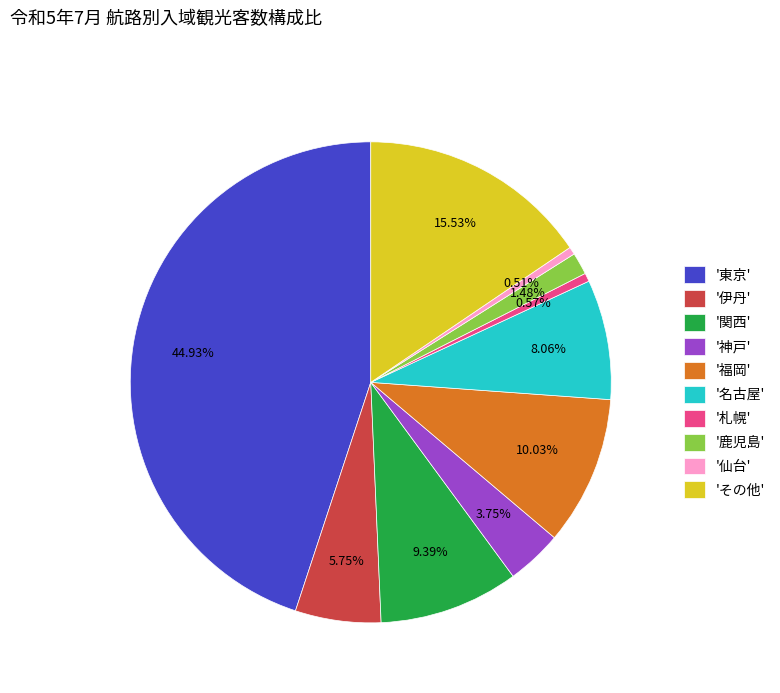

Count the number of slices in the pie.

10